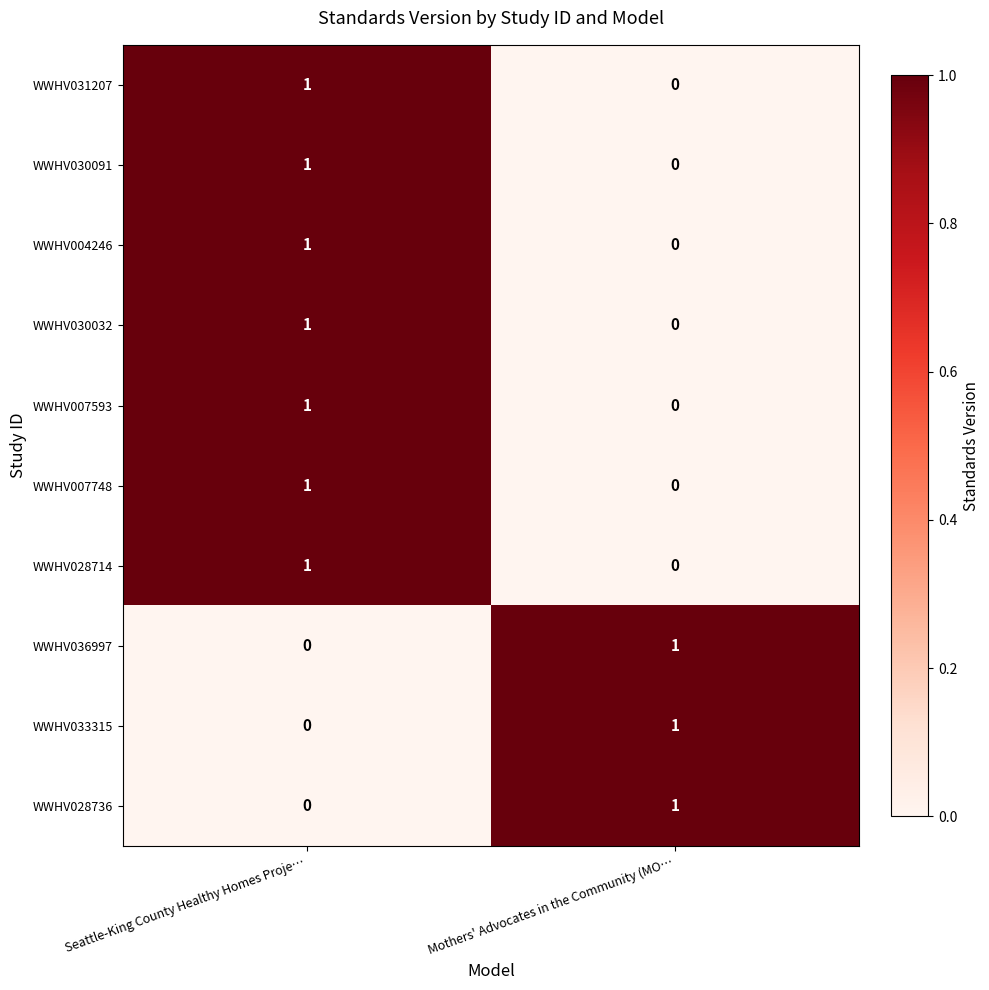

Which category has the highest value in the WWHV028714 series?

Seattle-King County Healthy Homes Proje…